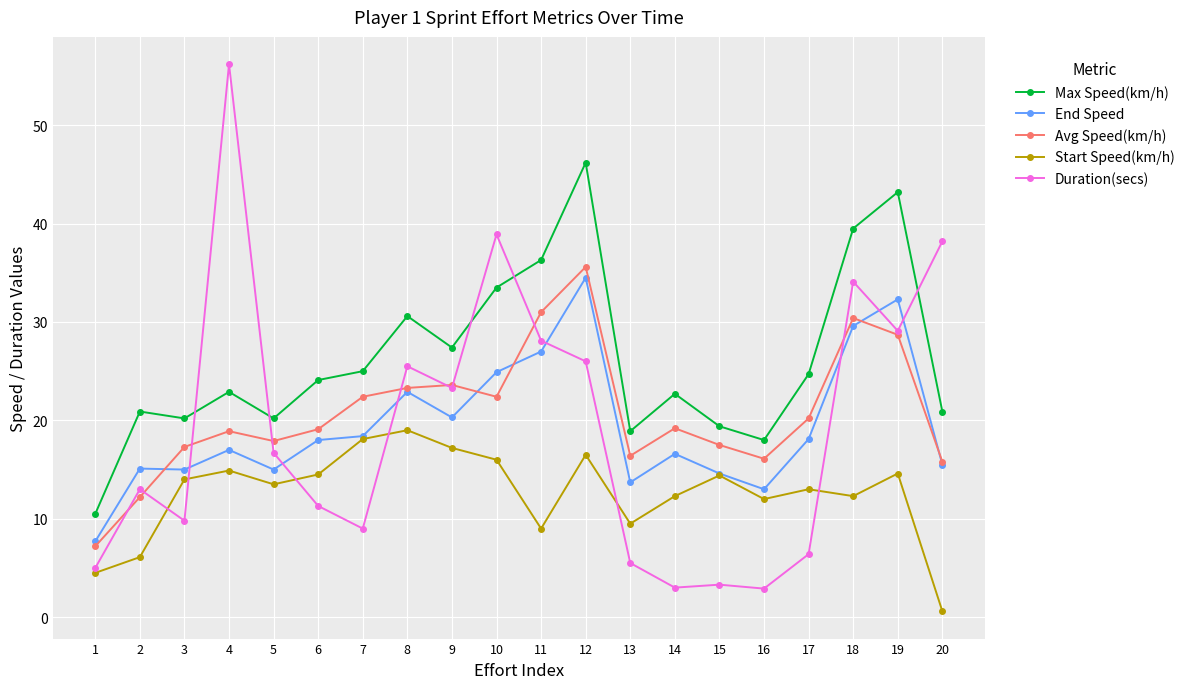

At which category is the sum across all series the highest?

12